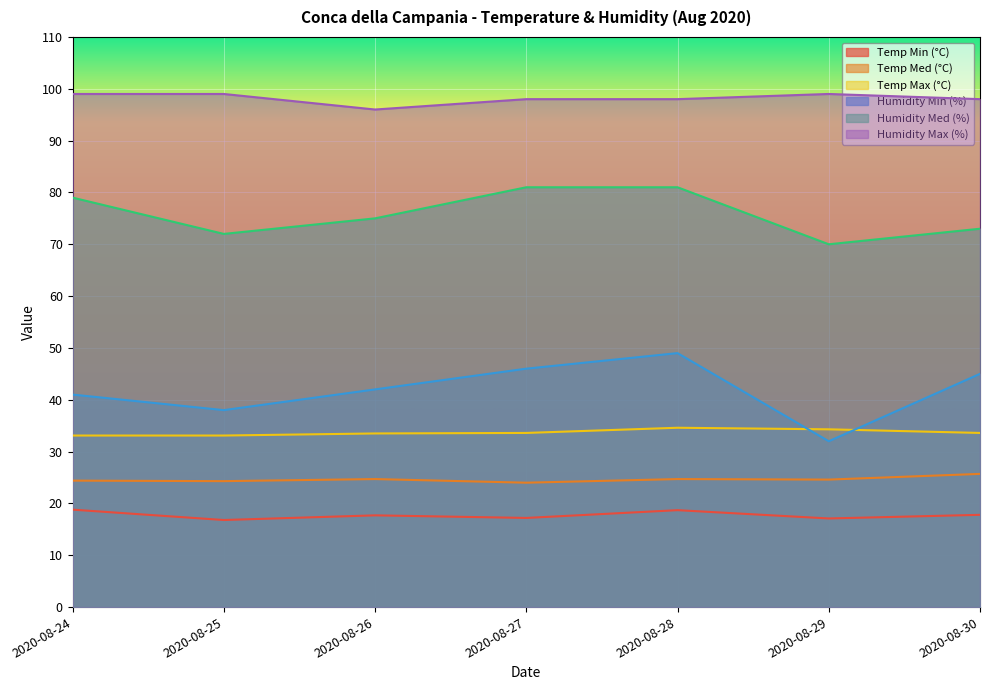

What is the value of the Humidity Med (%) point at the 1st from the left?

79.0